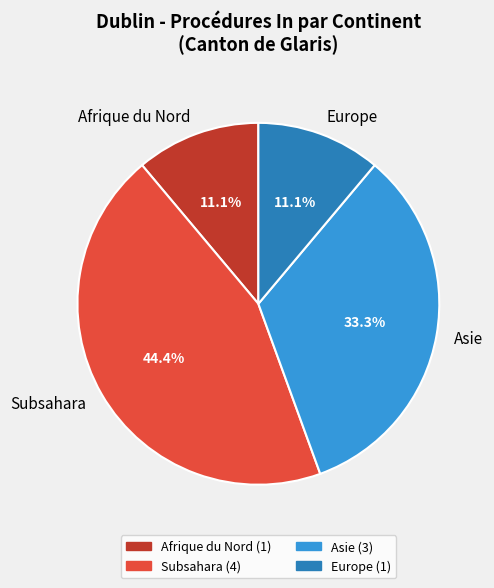

Is there any slice that represents more than half of the pie?

No